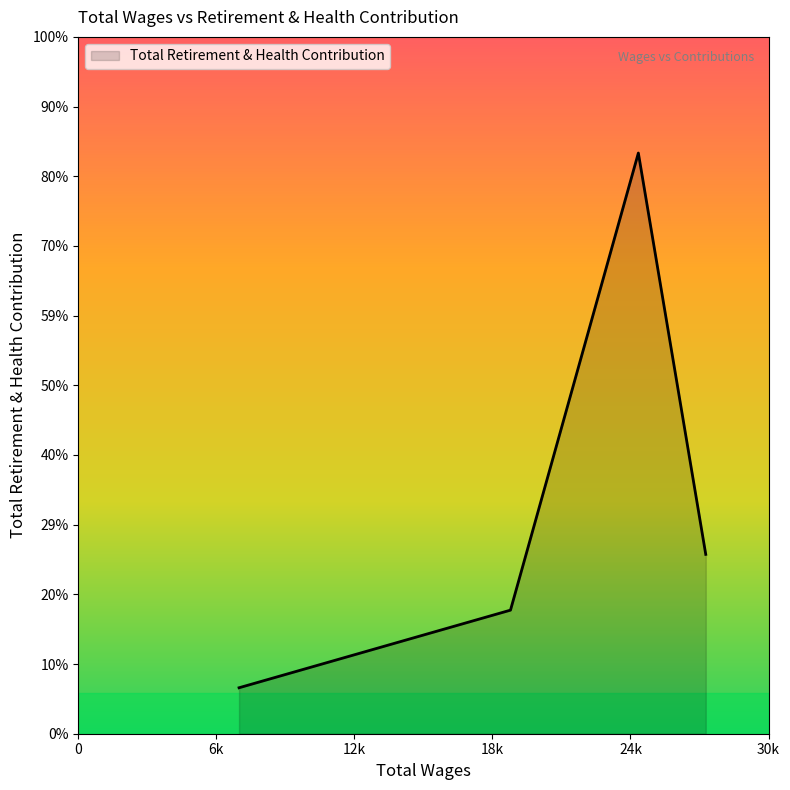

Is this an area chart (filled region under the line)?

Yes